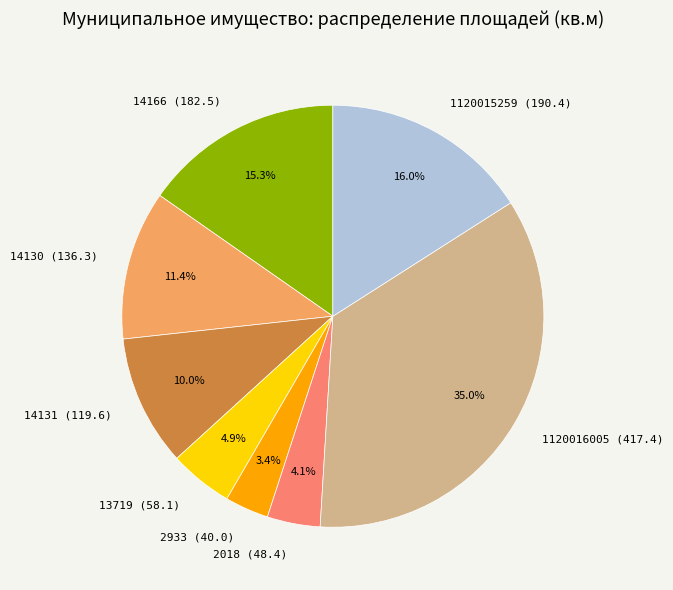

Is the sum of 2018 (48.4) and 14166 (182.5) greater than half?

No